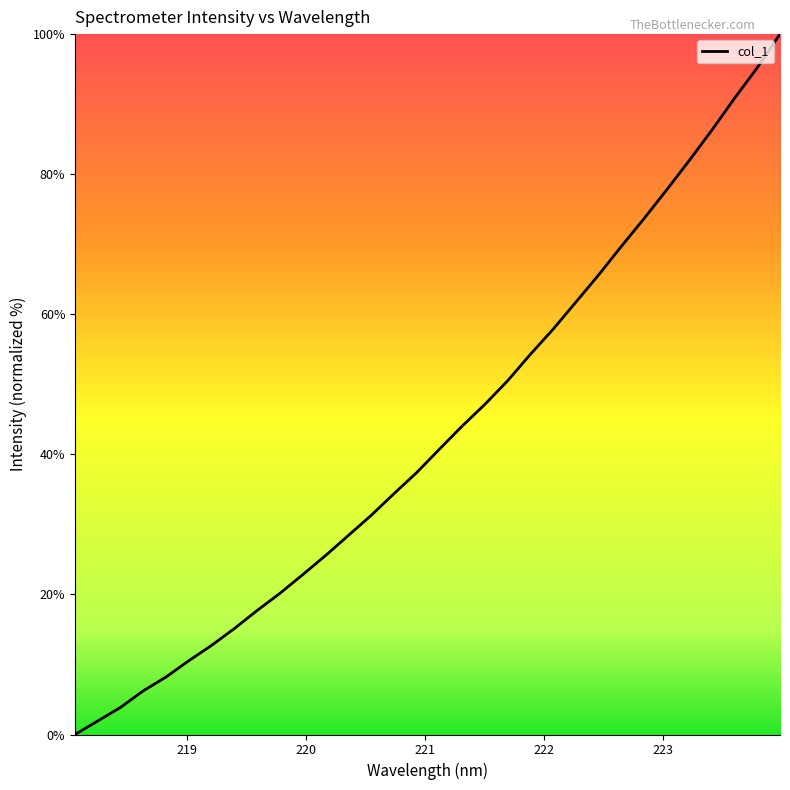

What is the difference between the maximum and minimum values?

100.0